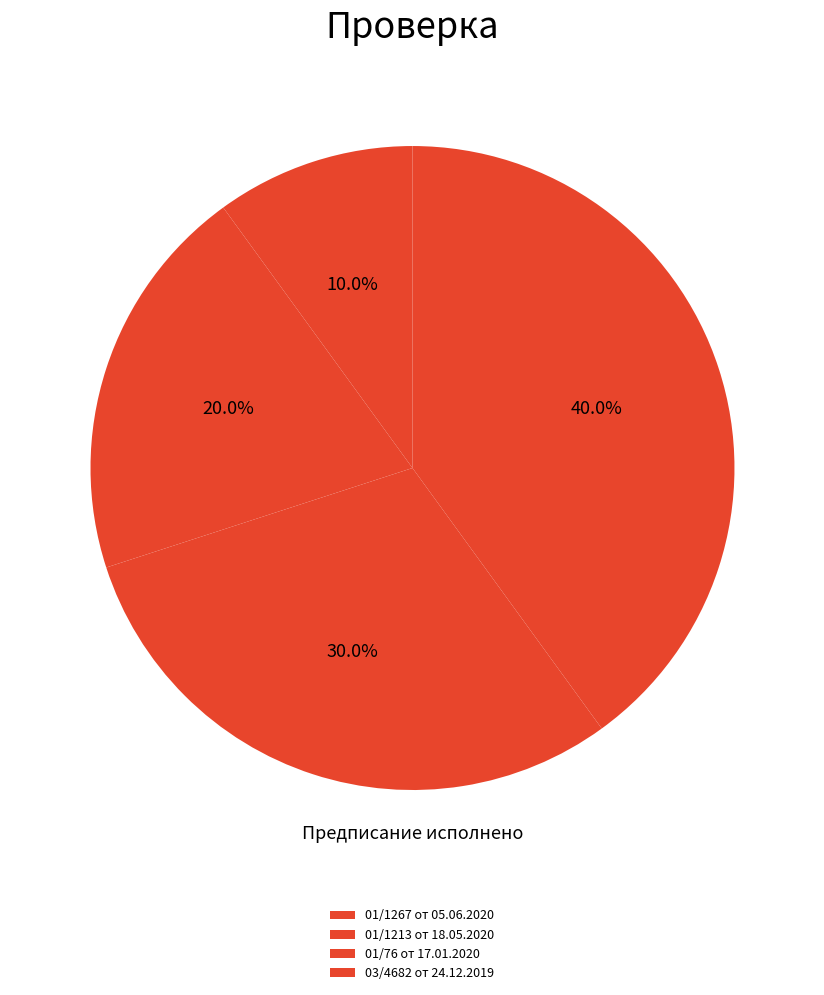

Combined, do 01/1213 от 18.05.2020 and 01/76 от 17.01.2020 account for over 50%?

No